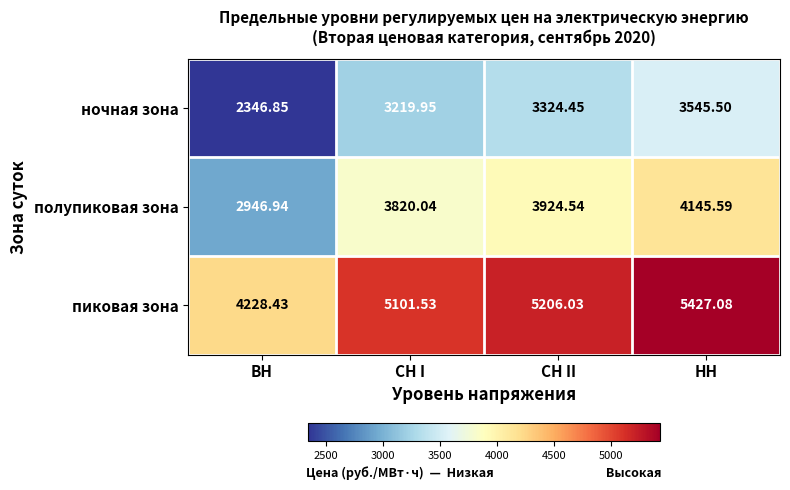

Which category has the lowest value in the пиковая зона series?

ВН